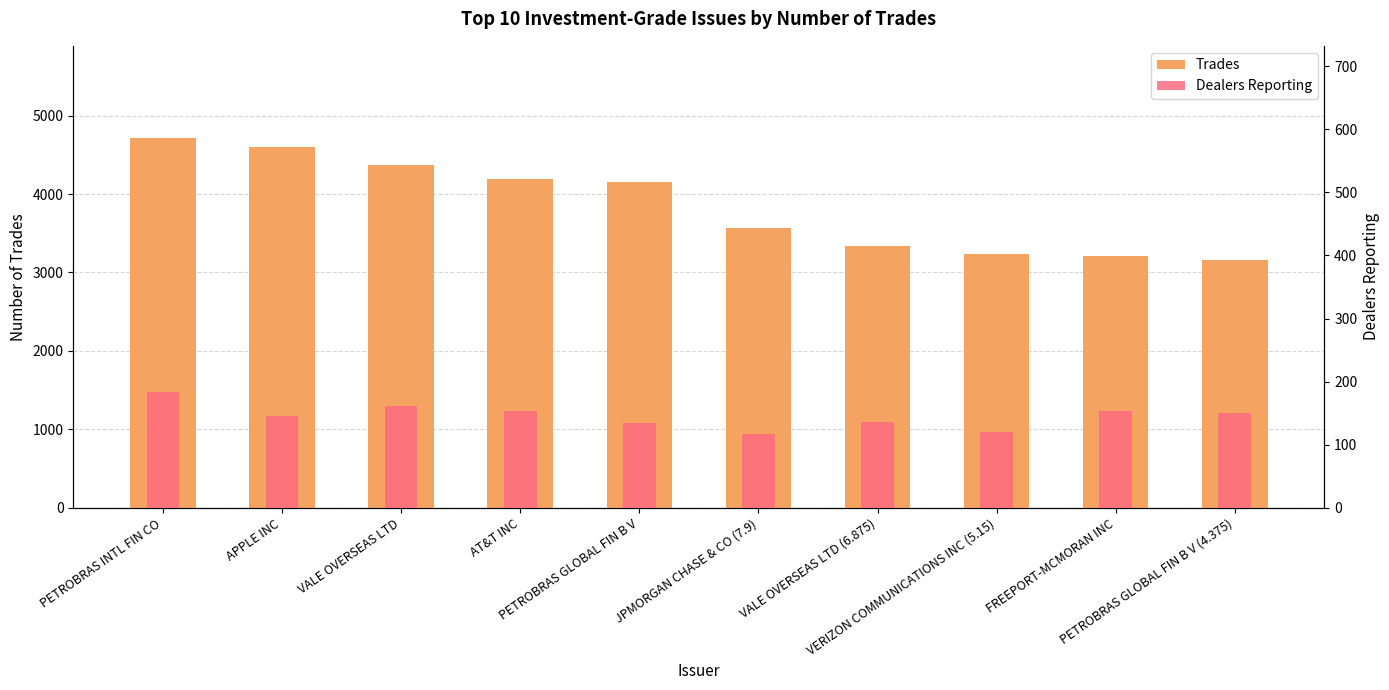

Are the bars grouped side by side (vs. stacked)?

Yes